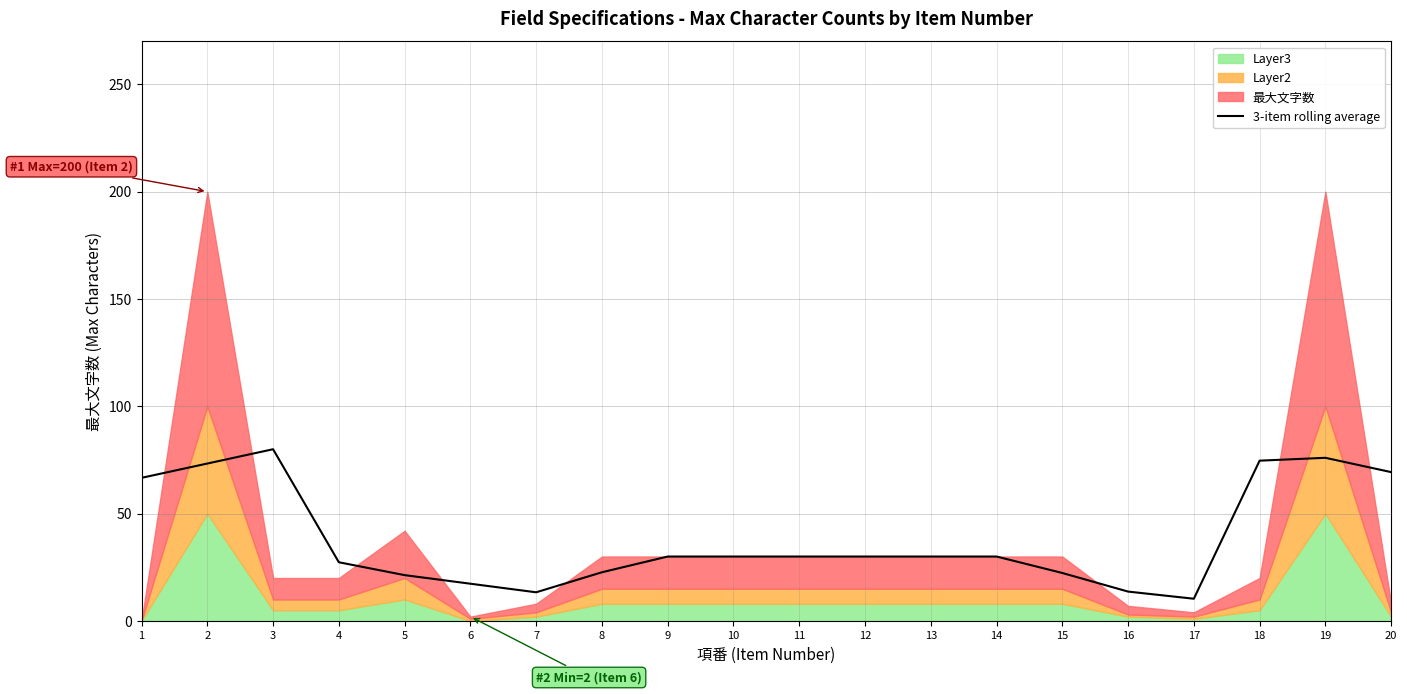

Between 5 and 4, which is larger?

4